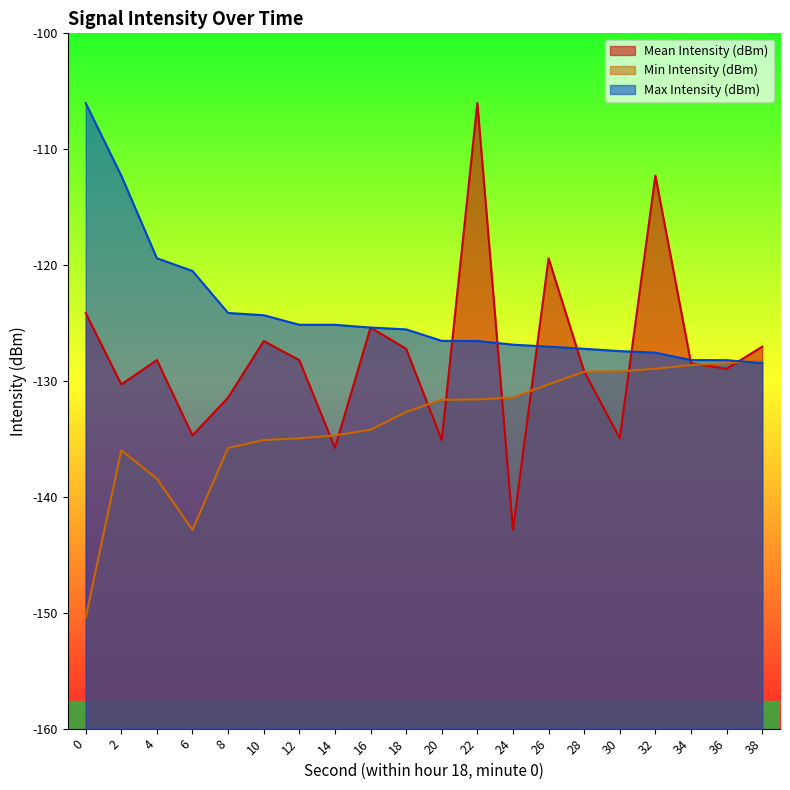

How many intersections are there between Min Intensity (dBm) and Max Intensity (dBm)?

1